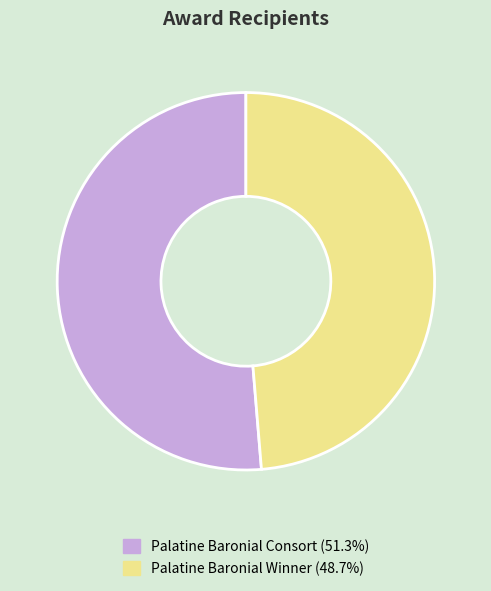

Is it true that Palatine Baronial Winner is 34% of the pie?

False